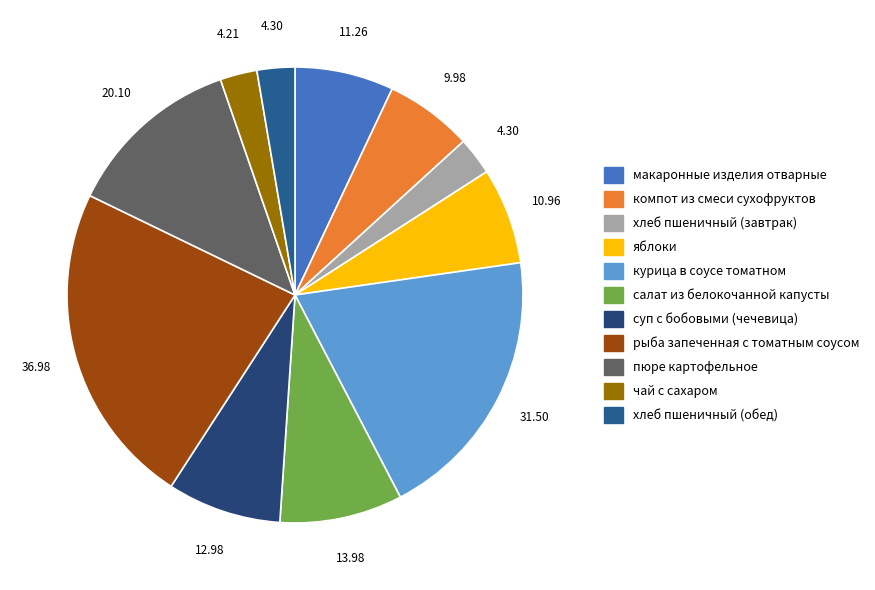

How many segments does this pie chart have?

11